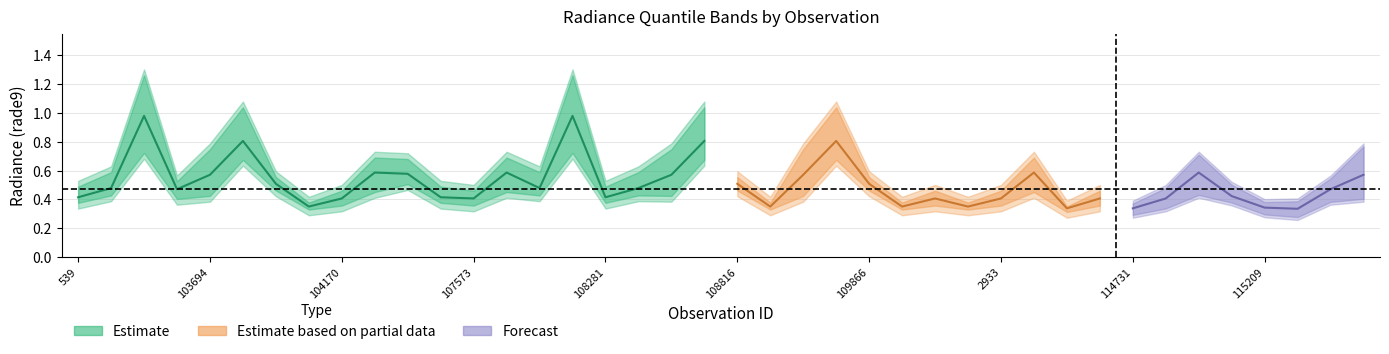

What is the sum of the rade9_bin_mdn values at 114958 and 103702?

1.4